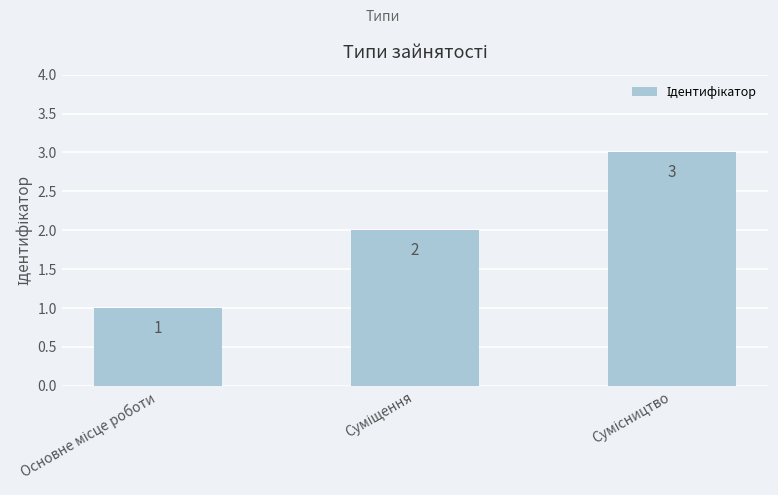

Count the number of categories in the chart.

3